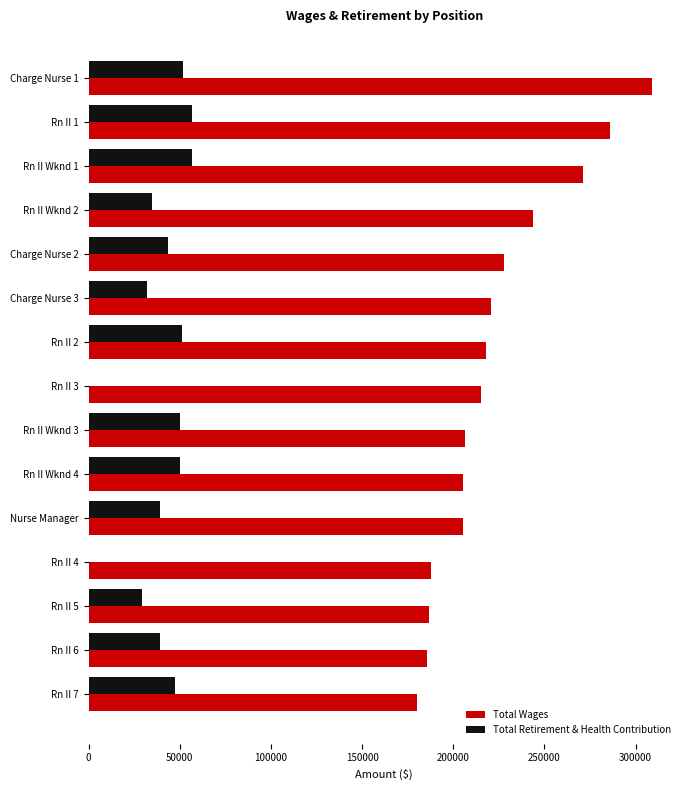

How many data points does each series have?

15